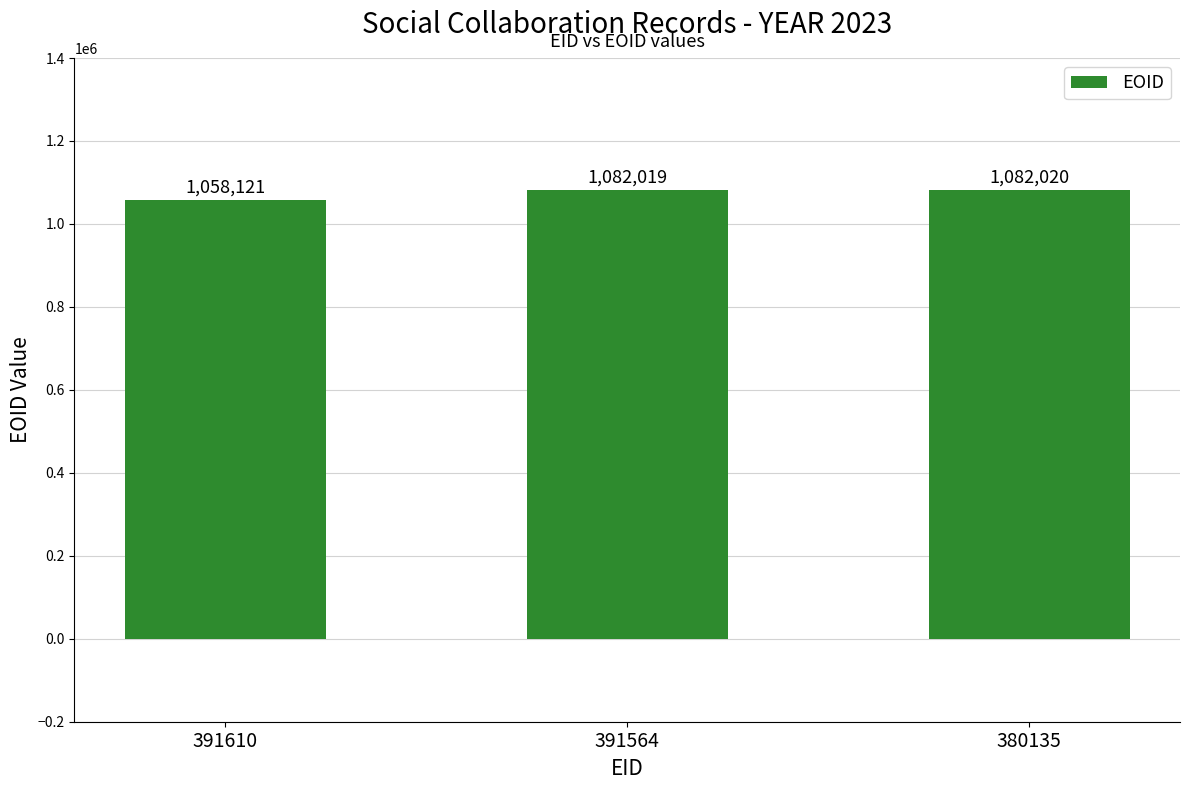

What is the greatest value displayed?

1082020